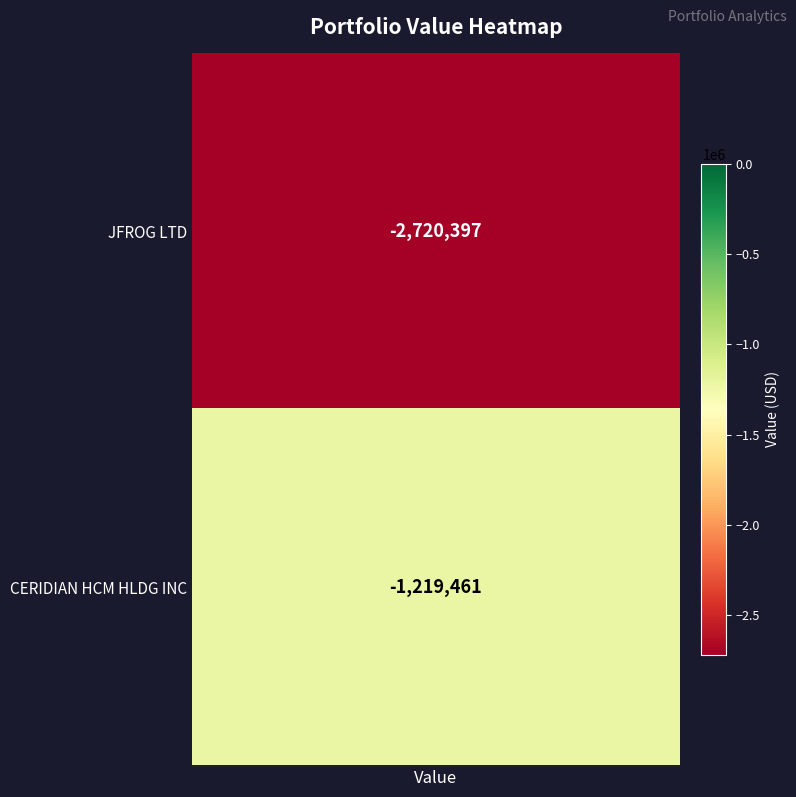

Reading left to right, list all the values displayed in this chart.

JFROG LTD / CERIDIAN HCM HLDG INC=-2720397	1=-1219461